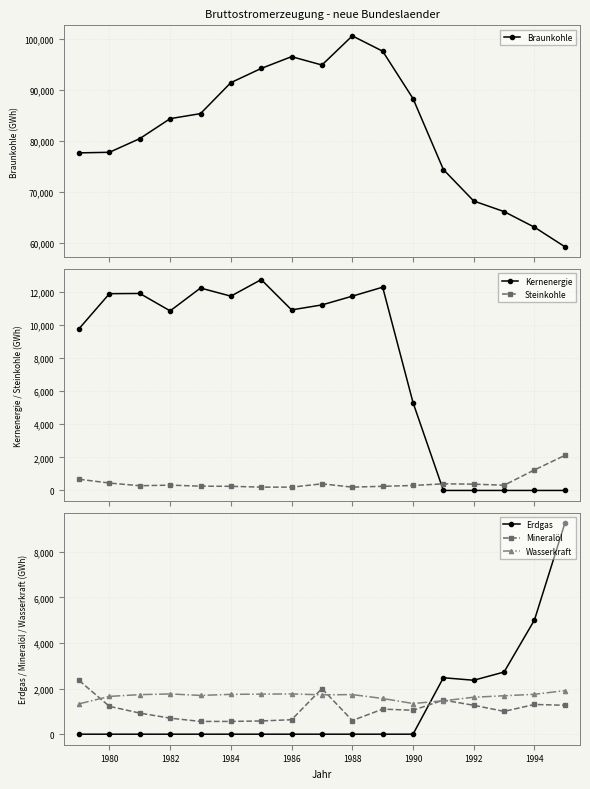

True or false: Mineralöl has more than 2 points higher than both neighbors.

True